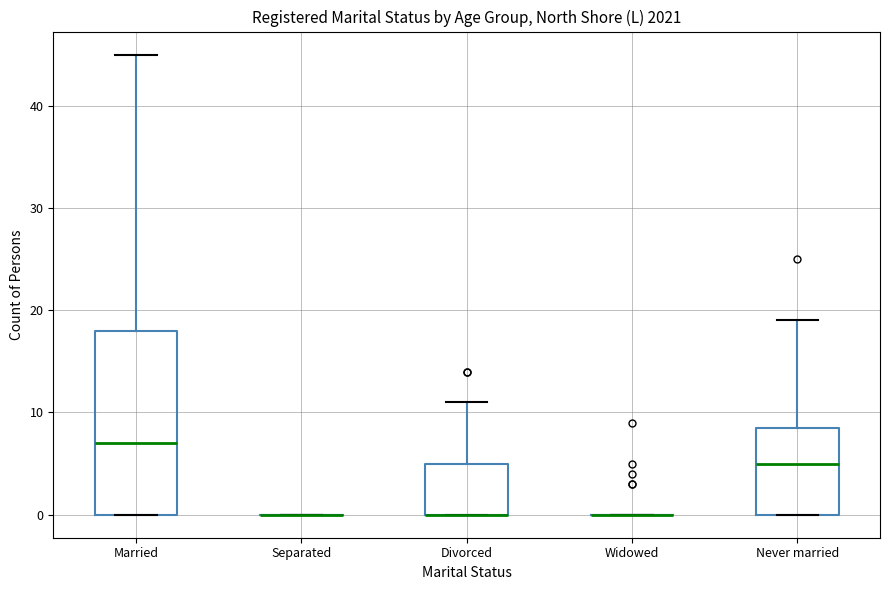

Which box is the tallest, from its lower edge to its upper edge?

Married